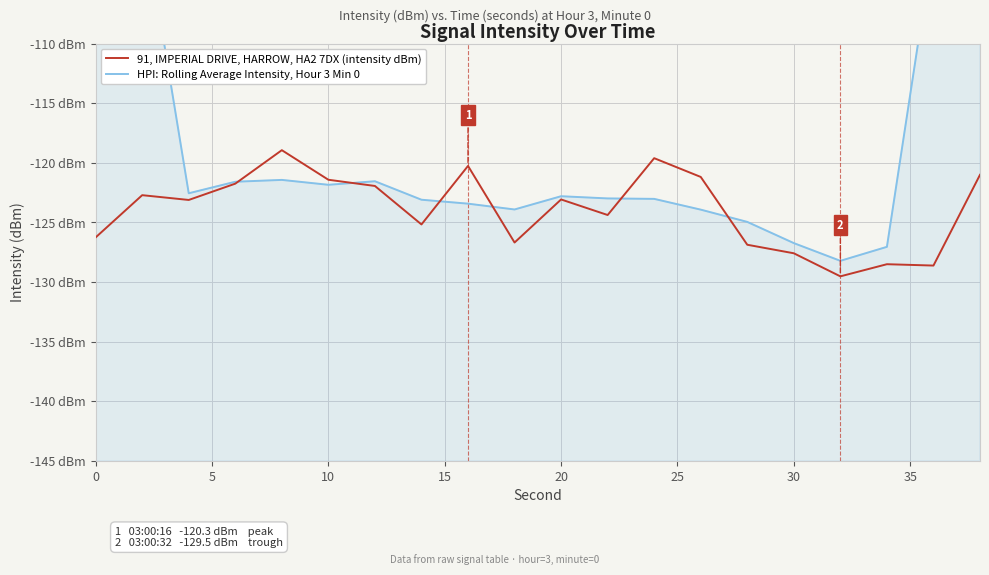

Which series has the largest total across all categories?

HPI: Rolling Average Intensity, Hour 3 Min 0